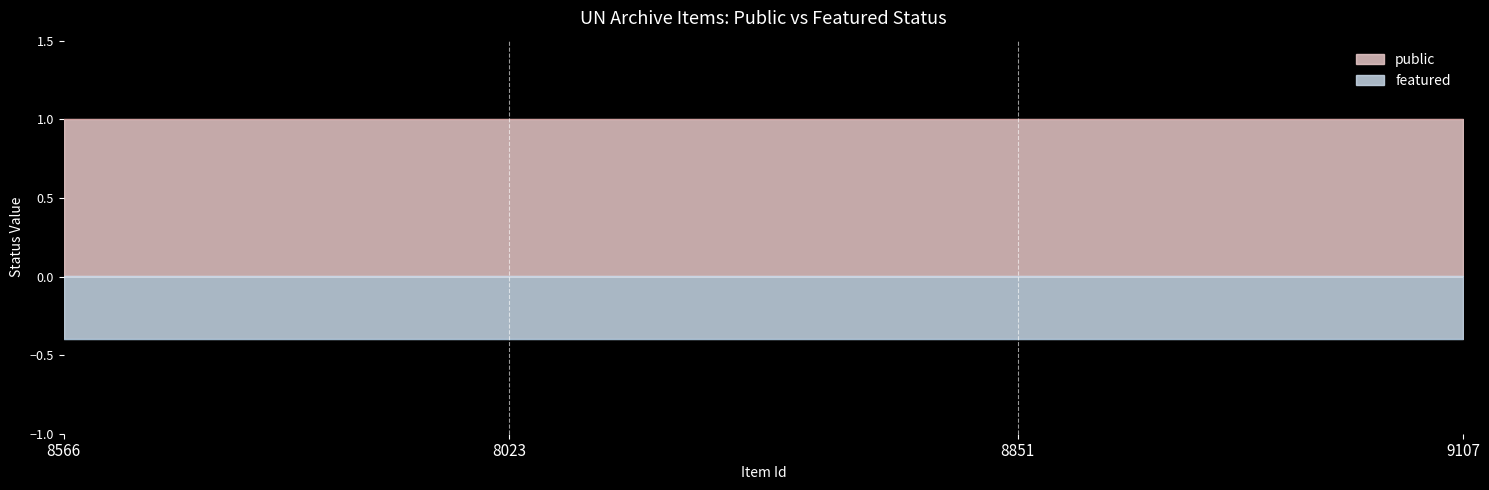

At which label does public reach its peak?

8566